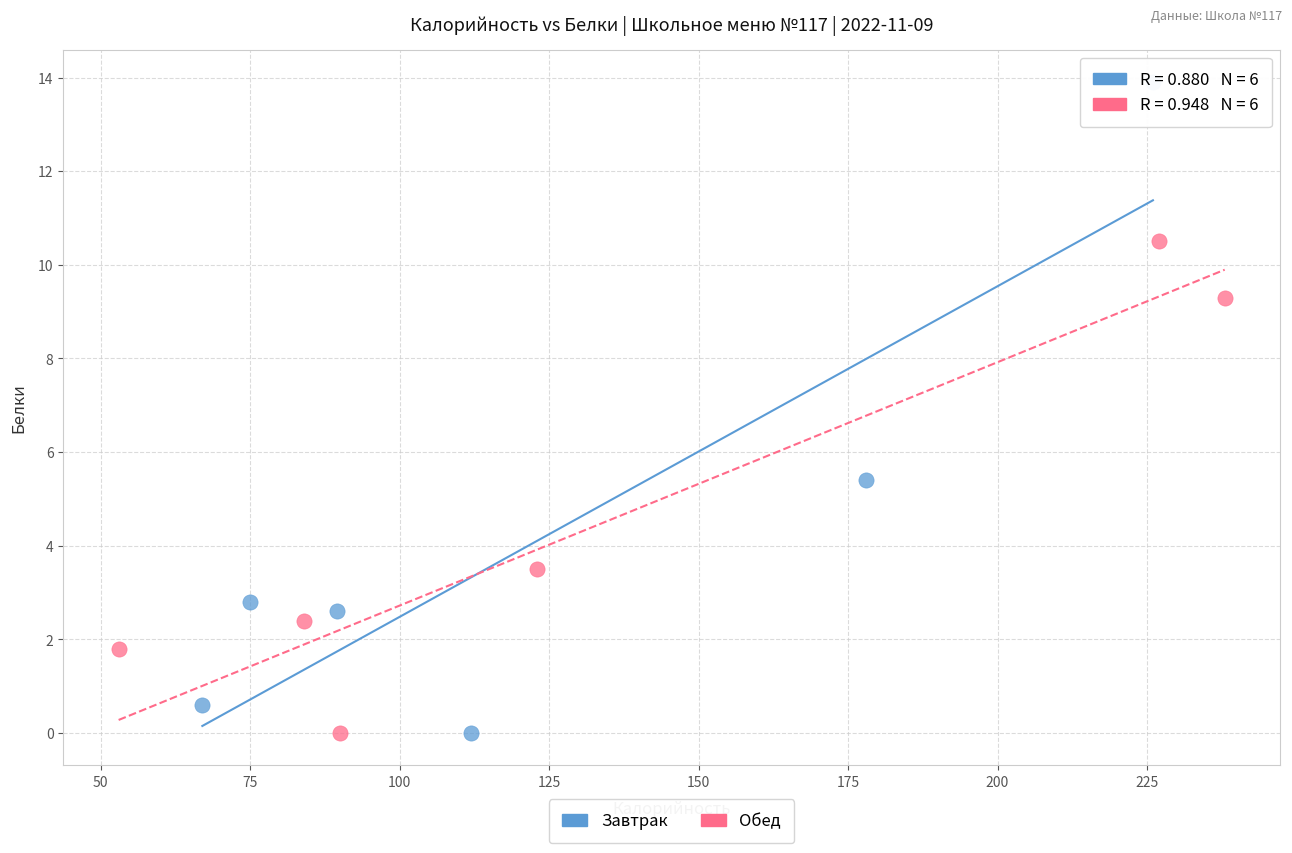

Which series contains the highest Y value?

Завтрак